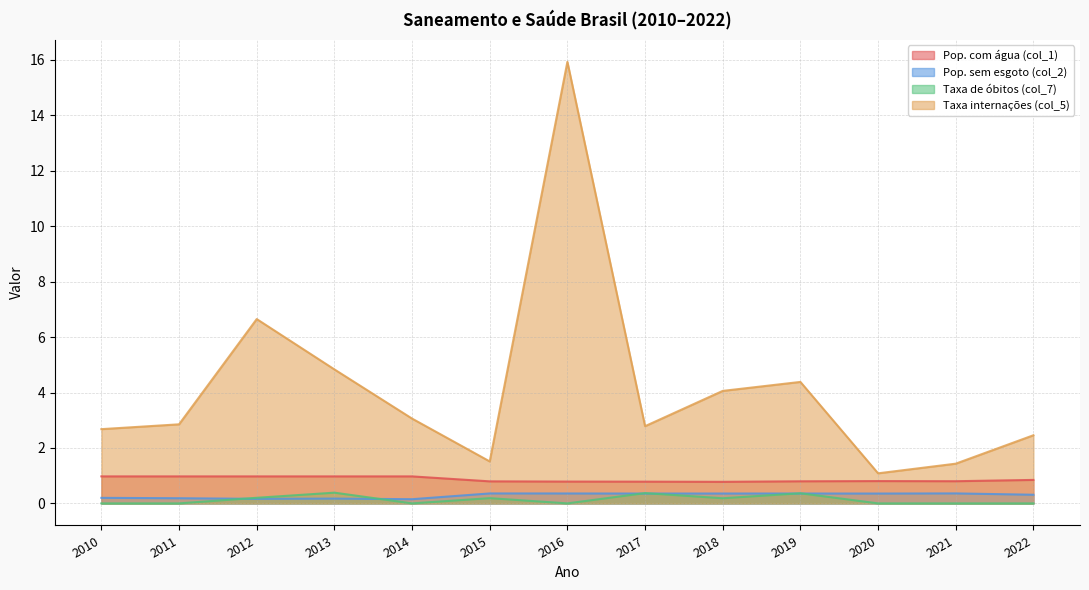

At how many categories does at least one series exceed 12?

1